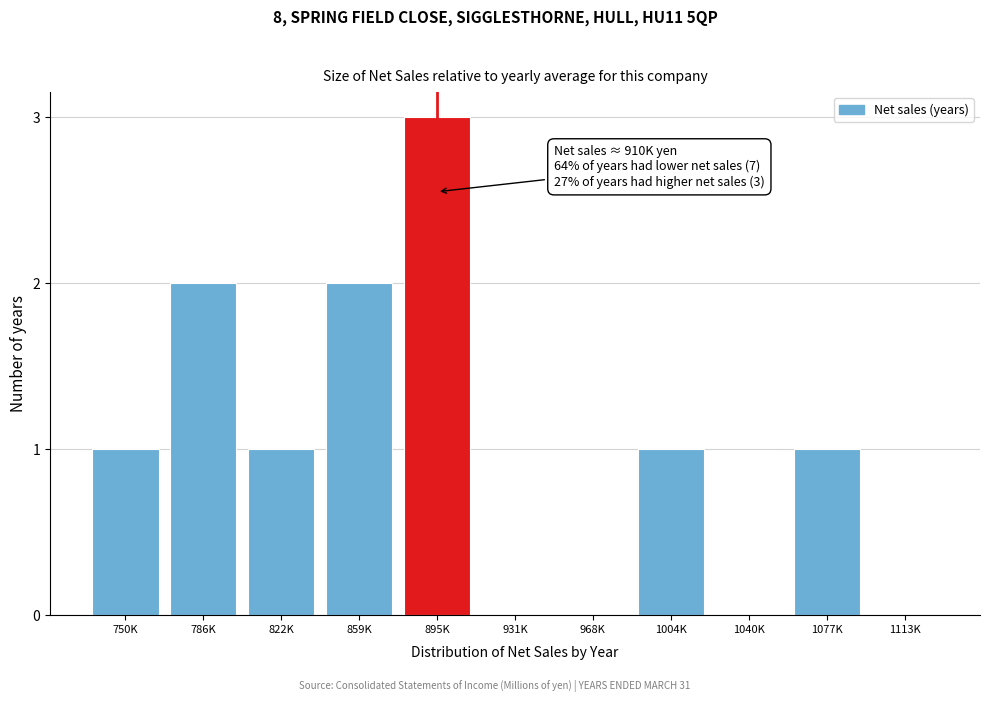

Reading left to right, extract all data points from this chart.

750K=1	786K=2	822K=1	859K=2	895K=3	931K=0	968K=0	1004K=1	1040K=0	1077K=1	1113K=0